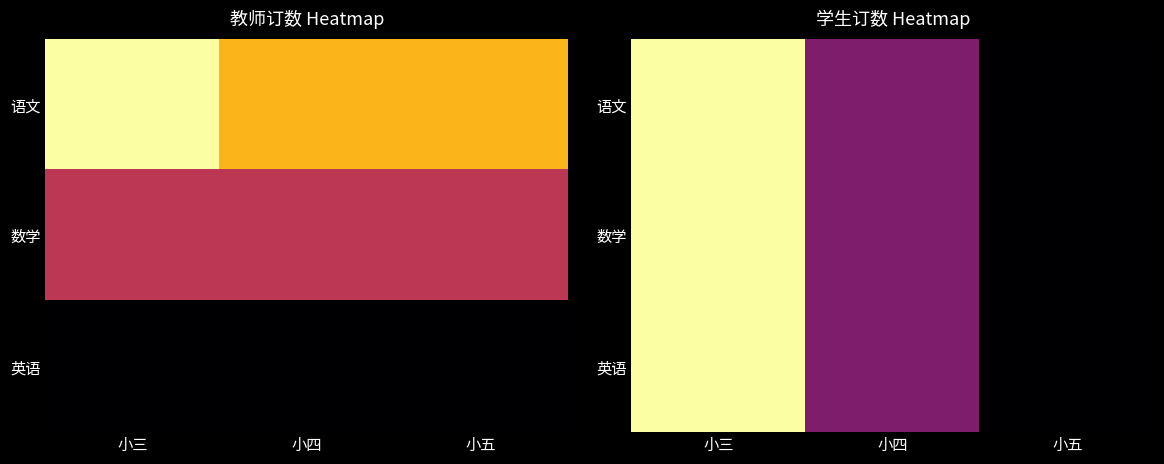

List the series in order of their peak value, highest first.

语文, 数学, 英语